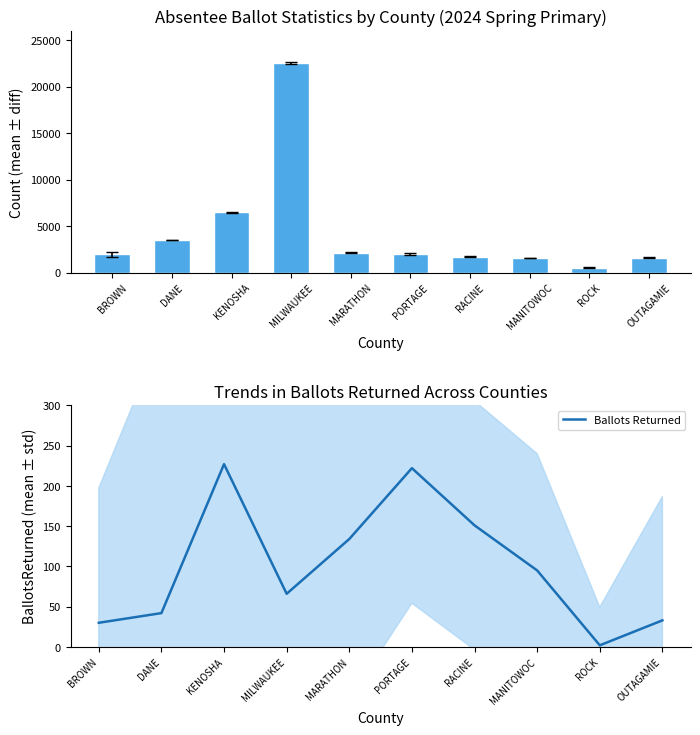

At how many categories does at least one series exceed 20216?

1